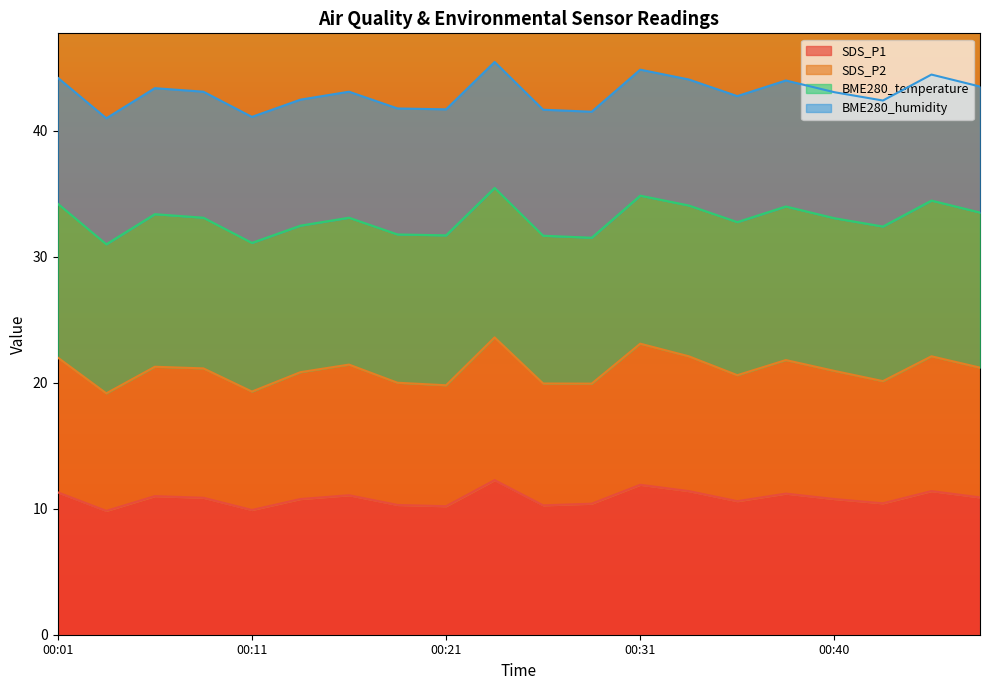

How many interior local valleys does the SDS_P2 series have?

6